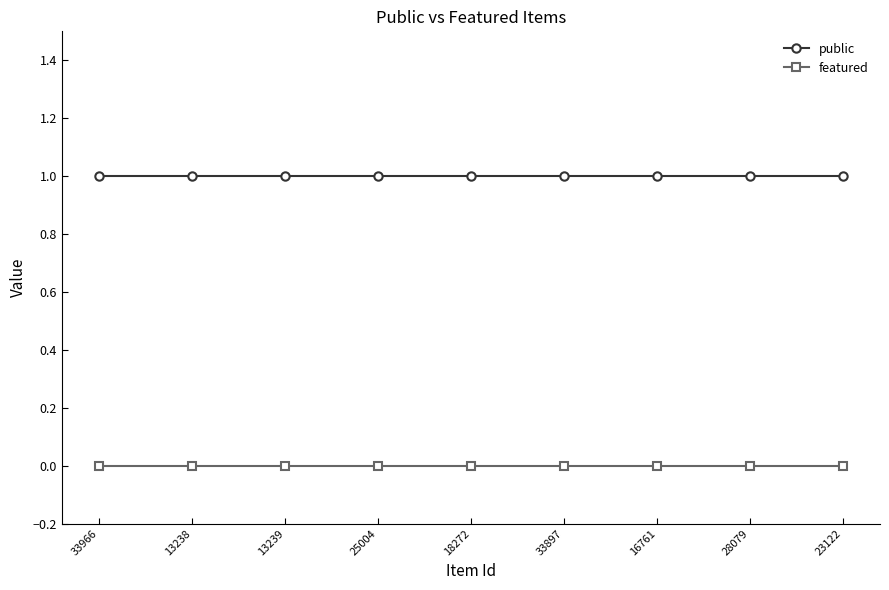

Is the value of featured at 13239 greater than the value of public at 13238?

No